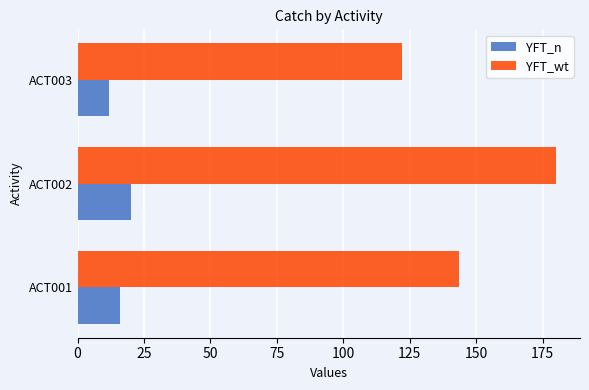

At which label is YFT_wt closest to 151?

ACT001